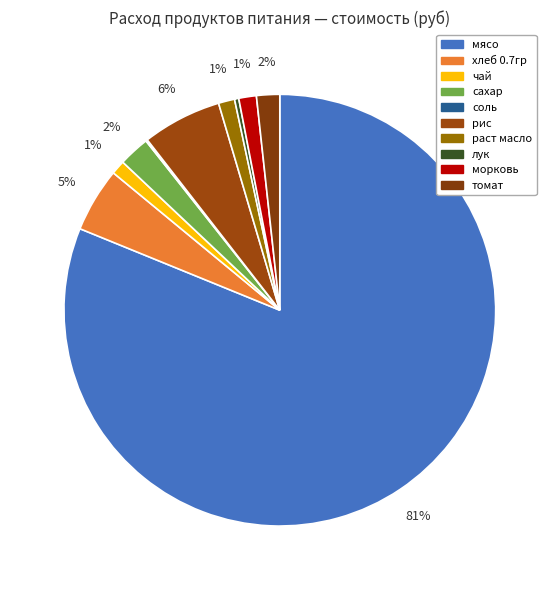

To the nearest percent, what percentage of the pie is мясо?

81%